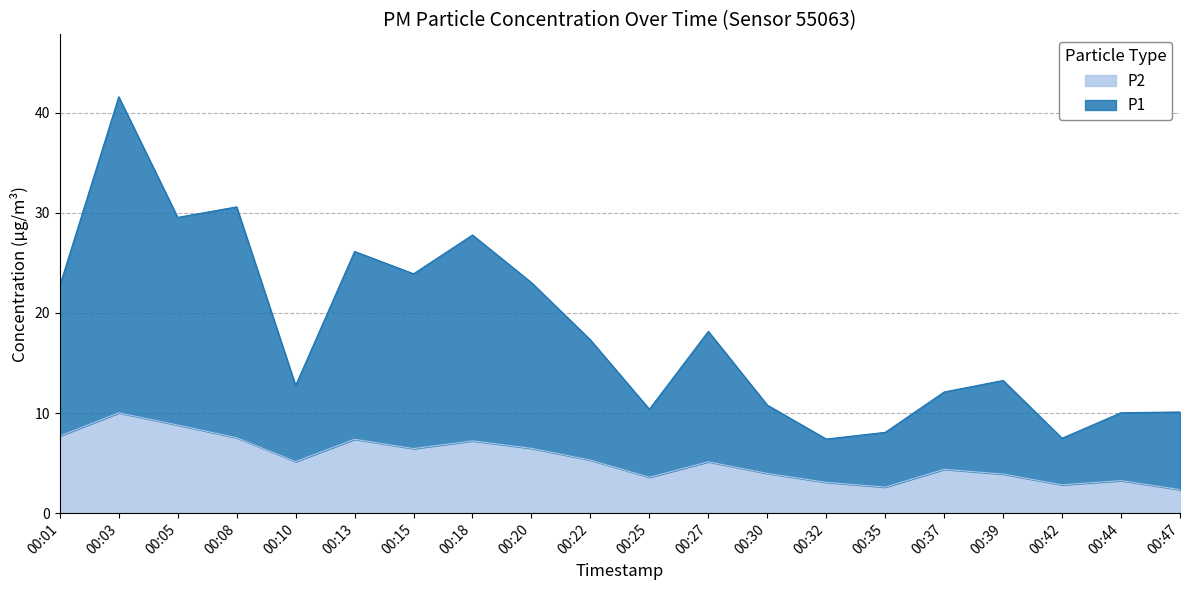

Read the P1 value at 00:35.

8.1